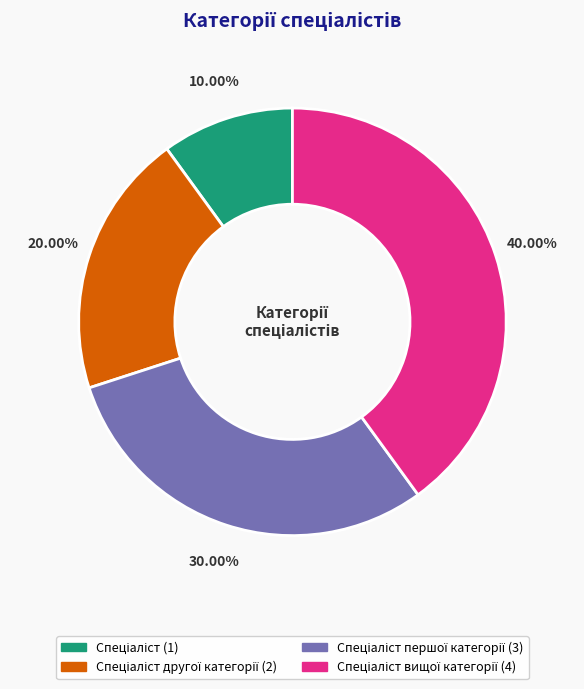

Is there any slice that represents more than half of the pie?

No